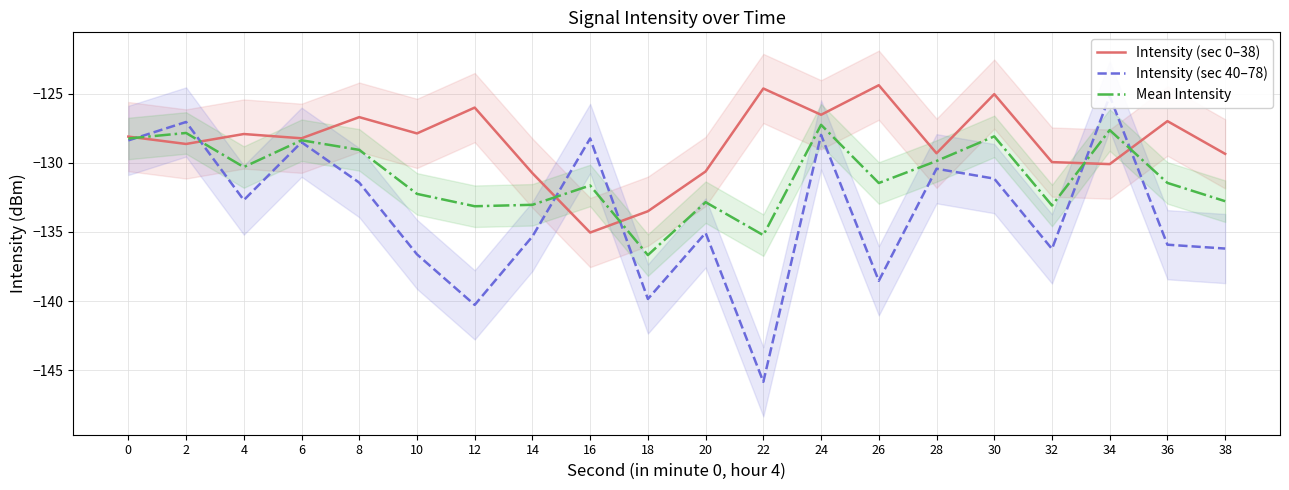

Rank the series by their maximum value, from lowest to highest.

Mean Intensity, Intensity (sec 40–78), Intensity (sec 0–38)